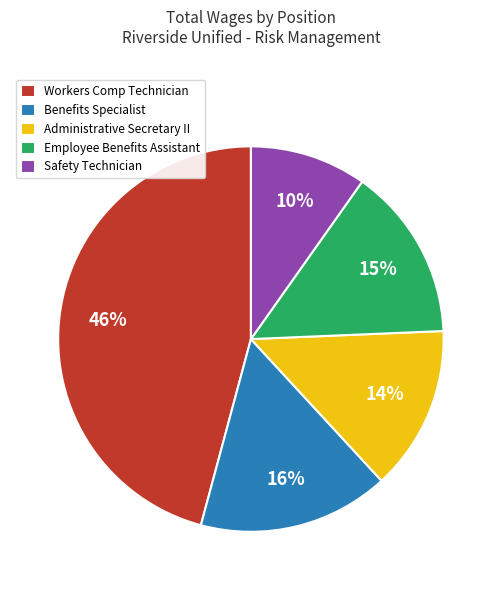

Rank the categories by value from lowest to highest.

Safety Technician, Administrative Secretary II, Employee Benefits Assistant, Benefits Specialist, Workers Comp Technician